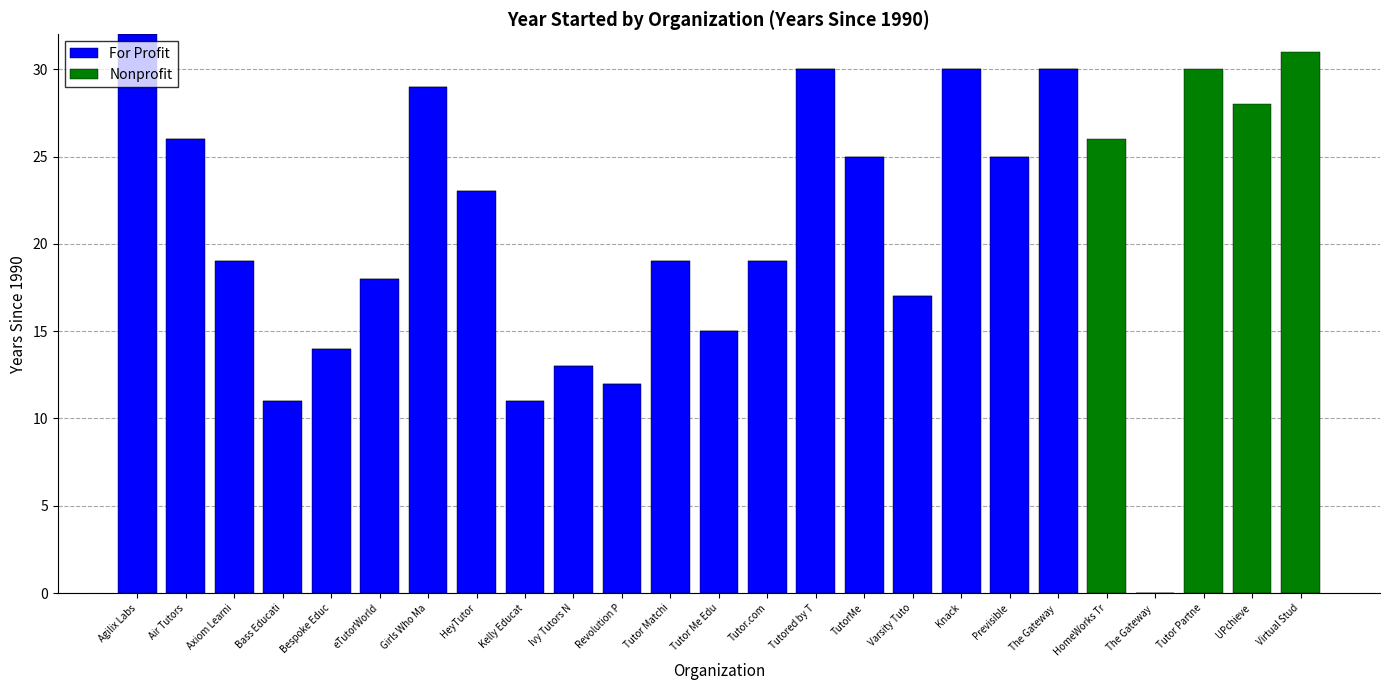

At which category is the sum across all series the highest?

Agilix Labs